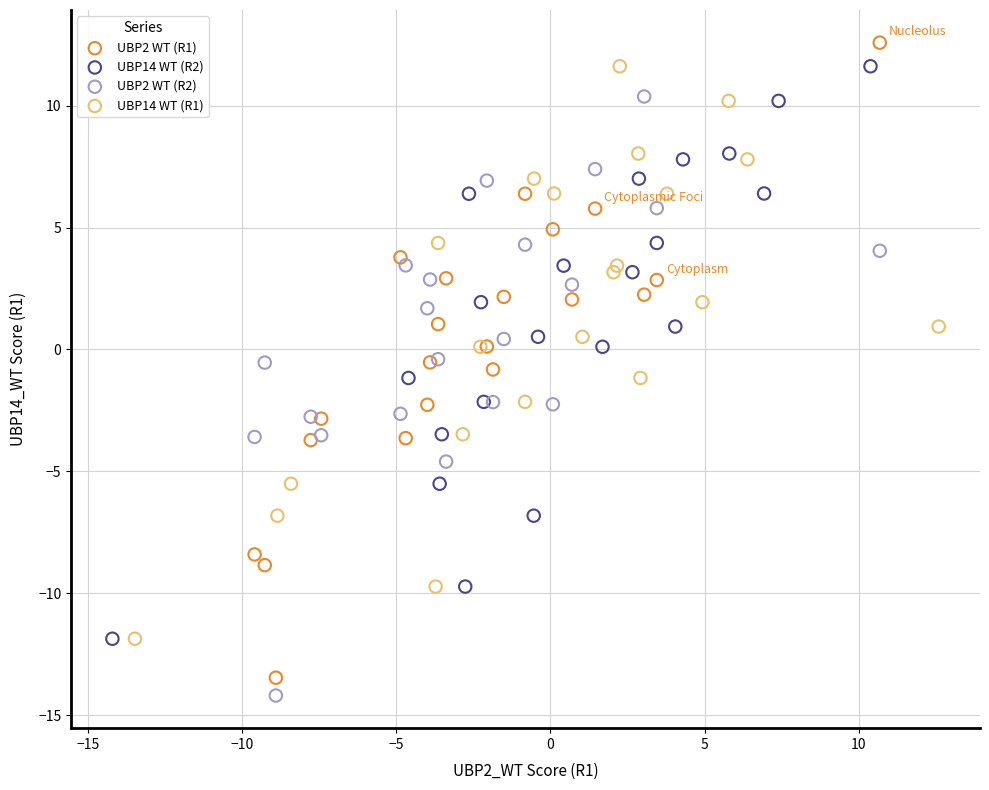

Which series contains the highest Y value?

UBP2 WT (R1)